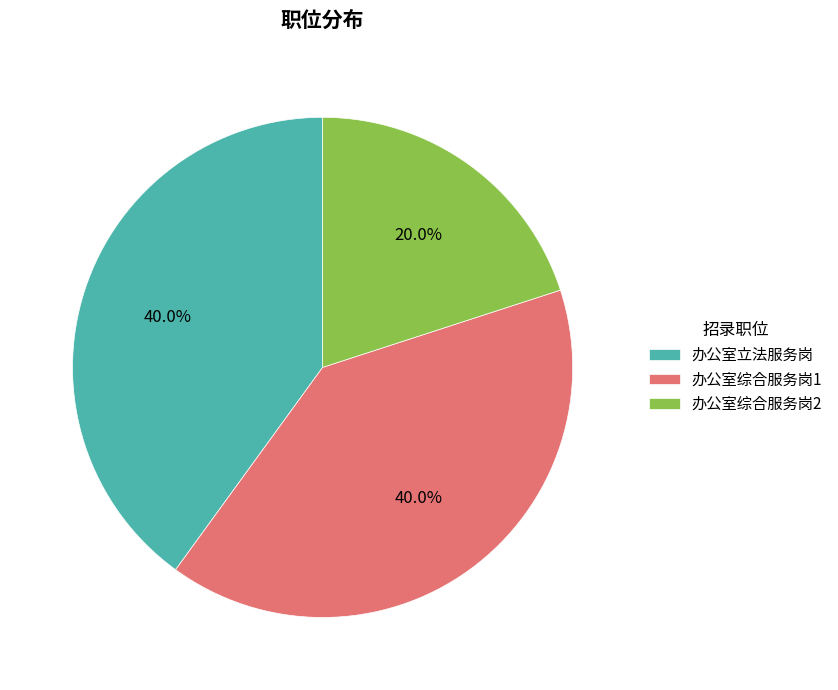

Which slice is the smallest?

办公室综合服务岗2